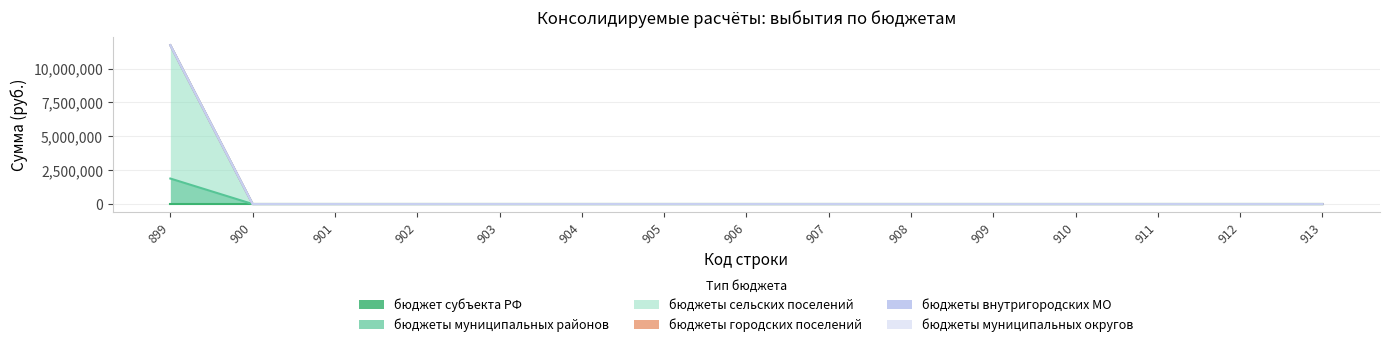

Between 901 and 912, which is larger?

901